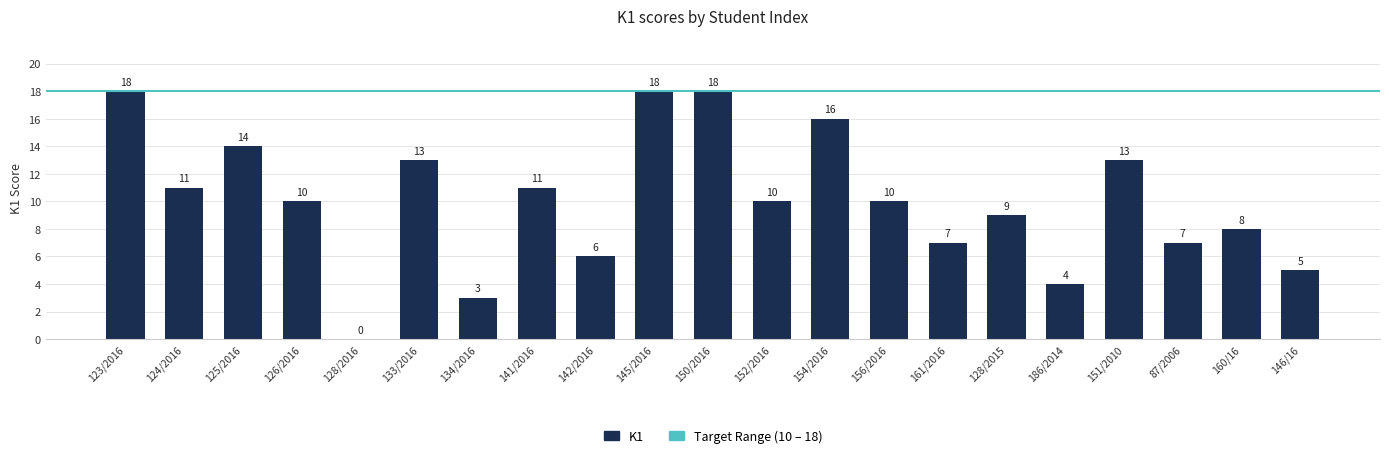

What is the average value?

10